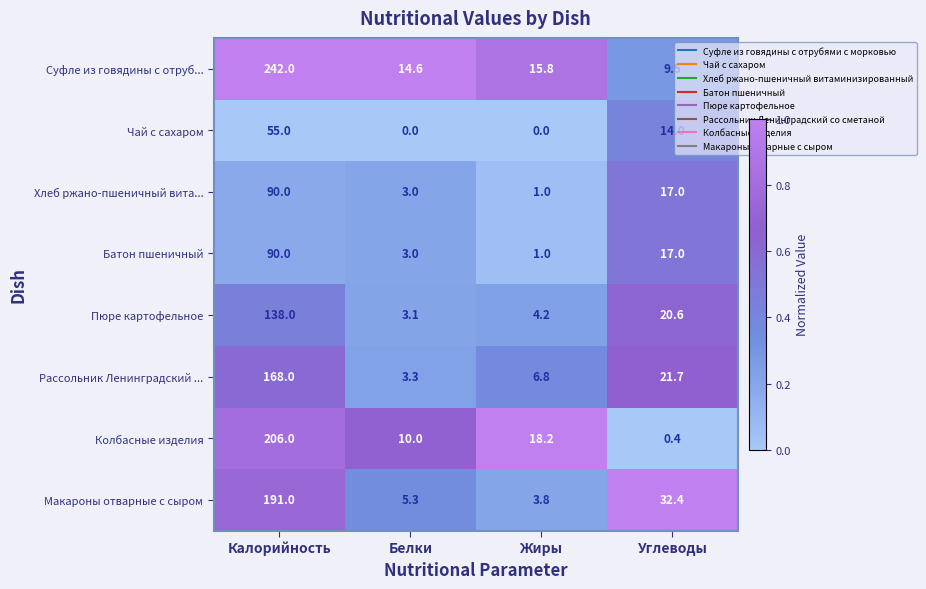

What is the sum of all Колбасные изделия values?

234.6